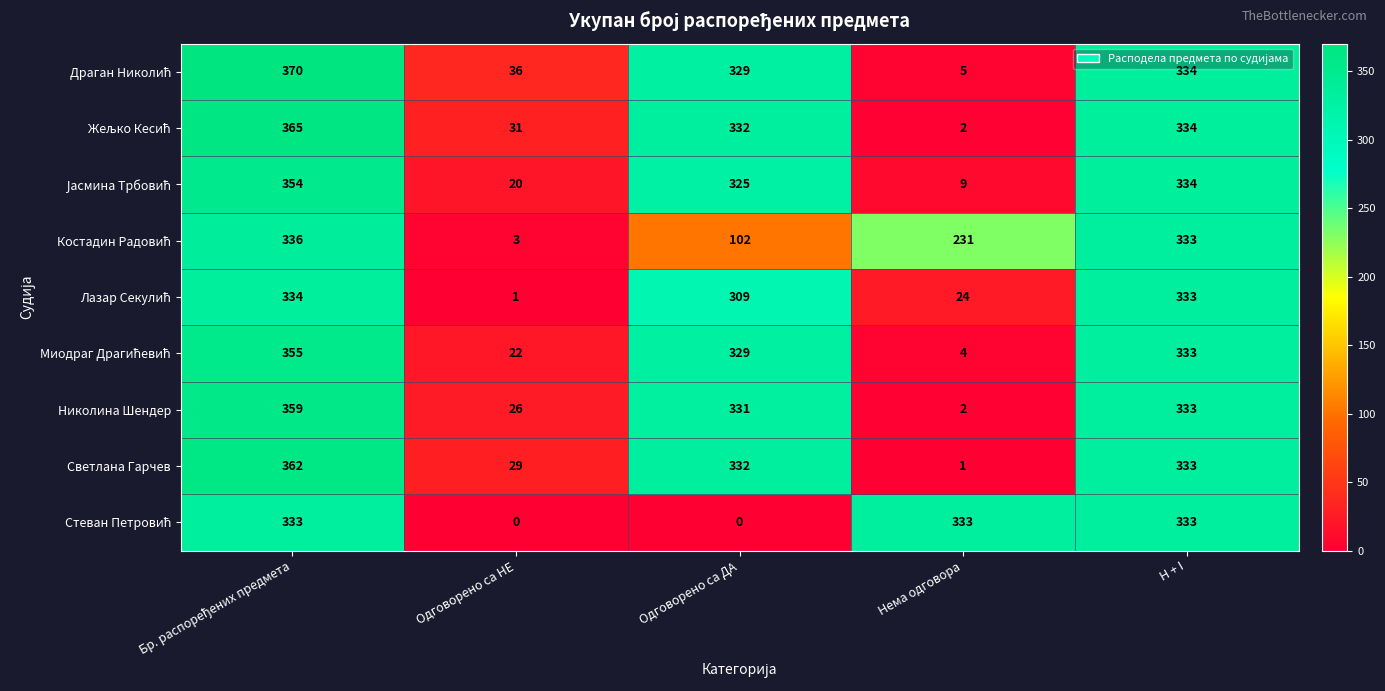

What is the average value of the Николина Шендер series?

210